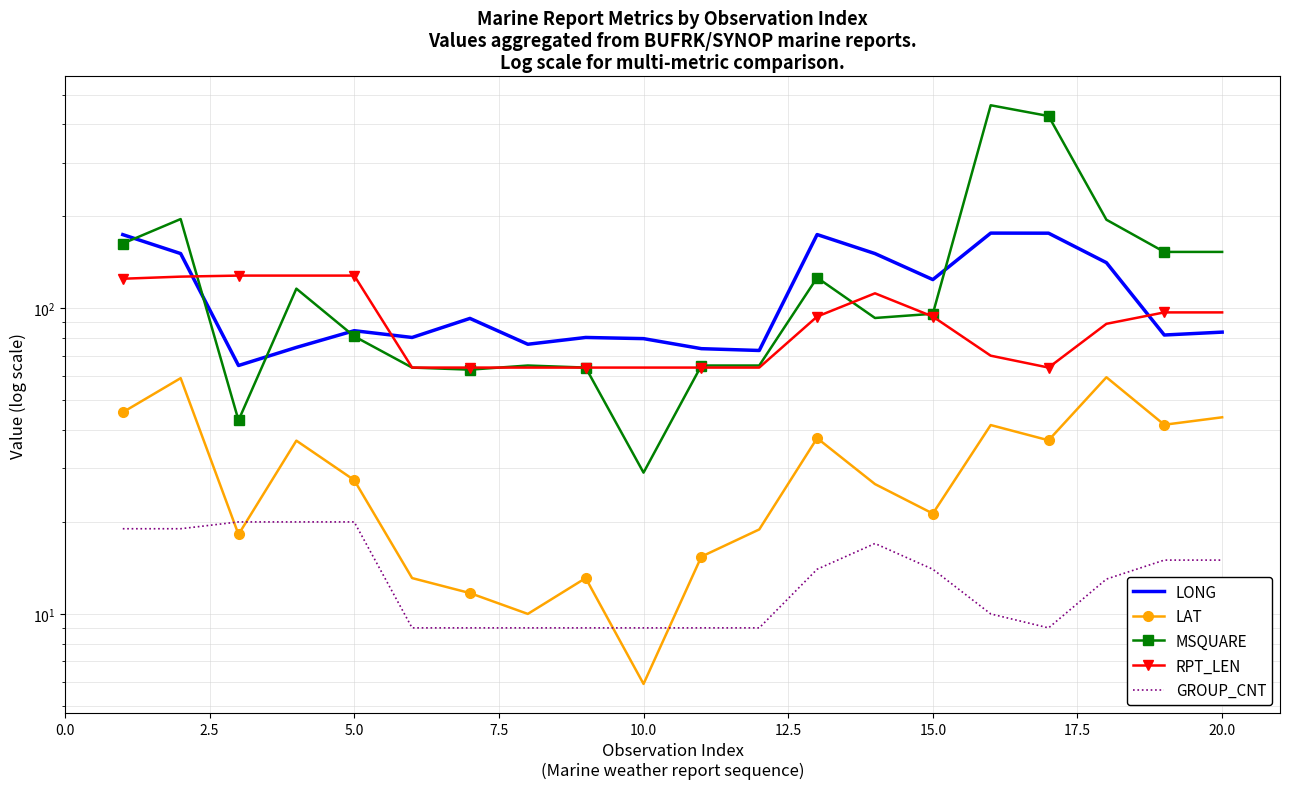

In MSQUARE, how many points are higher than both neighbors (excluding endpoints)?

5